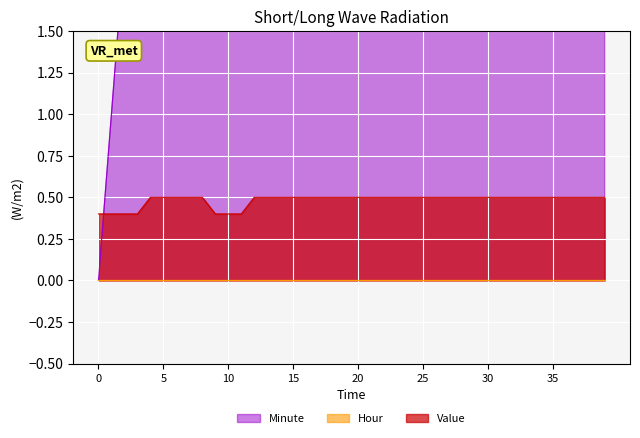

Between 8 and 33, which series saw the biggest shift?

Minute